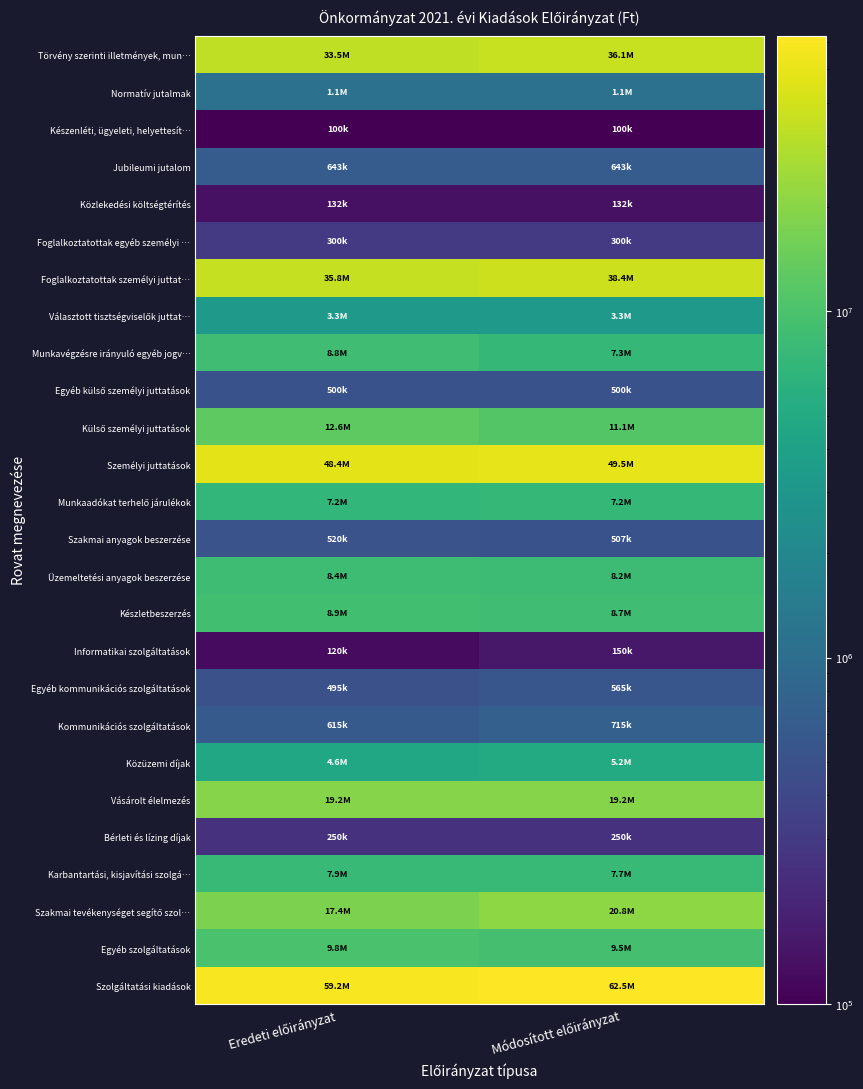

What is the minimum value shown in the chart?

100000